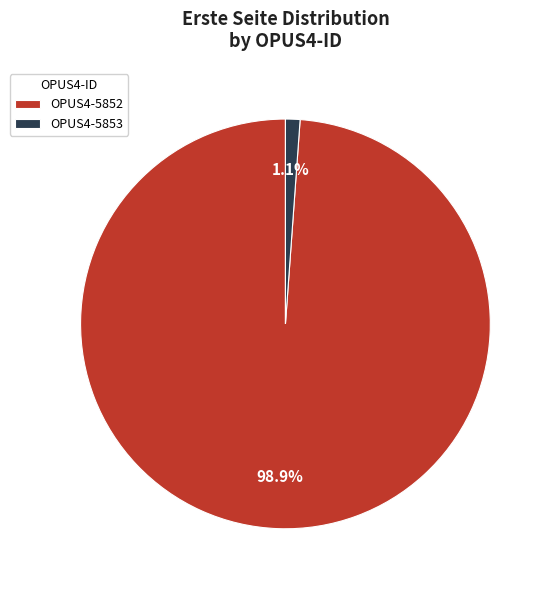

Rank the categories by value from lowest to highest.

OPUS4-5853, OPUS4-5852